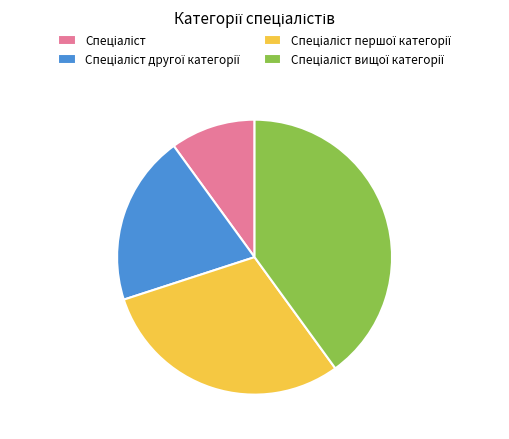

How many segments does this pie chart have?

4